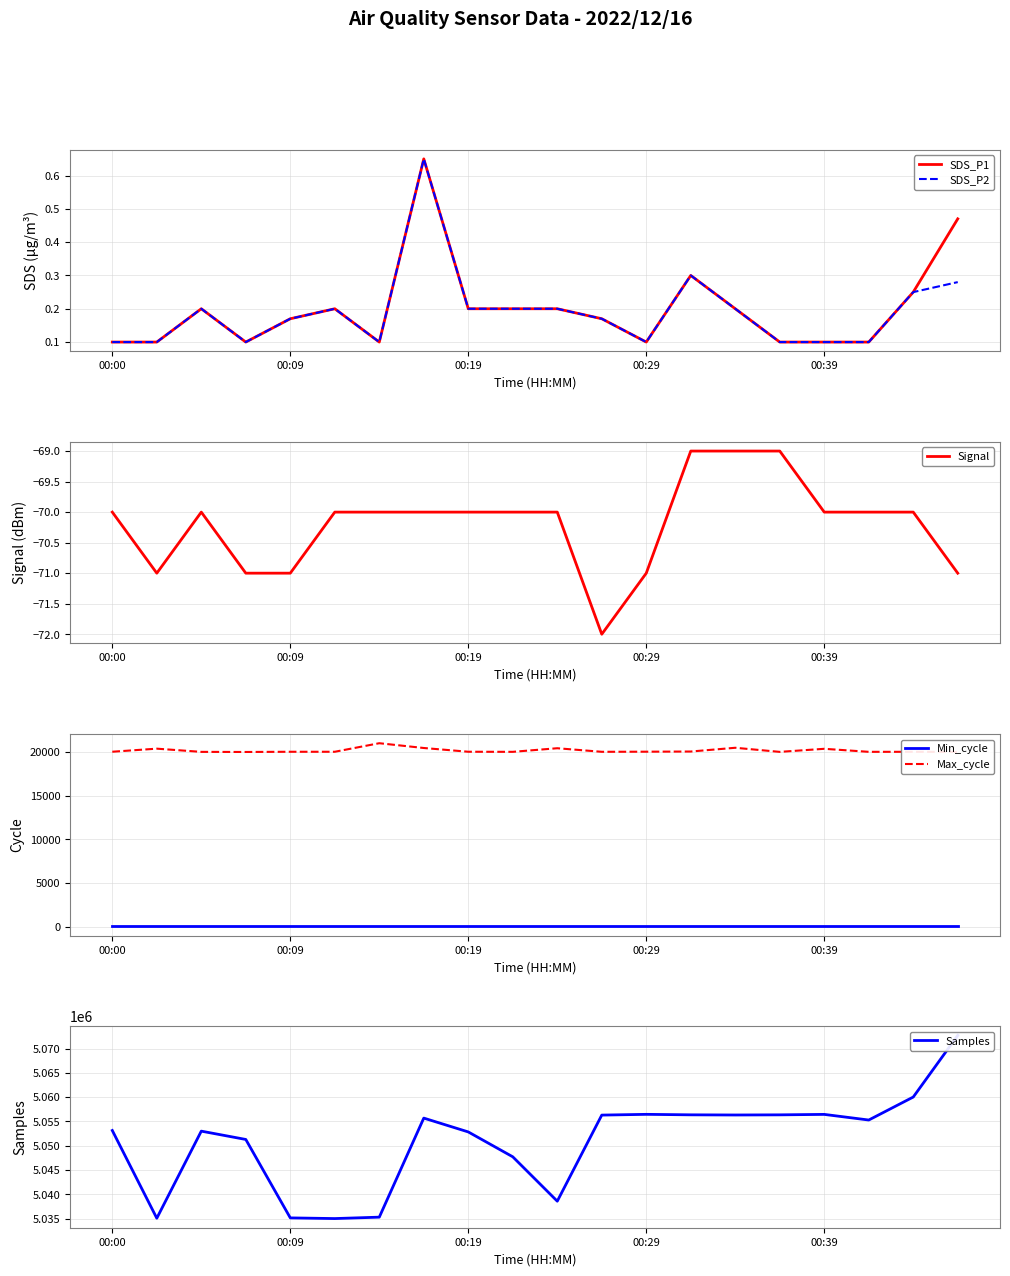

At which label is SDS_P1 closest to 0?

00:00